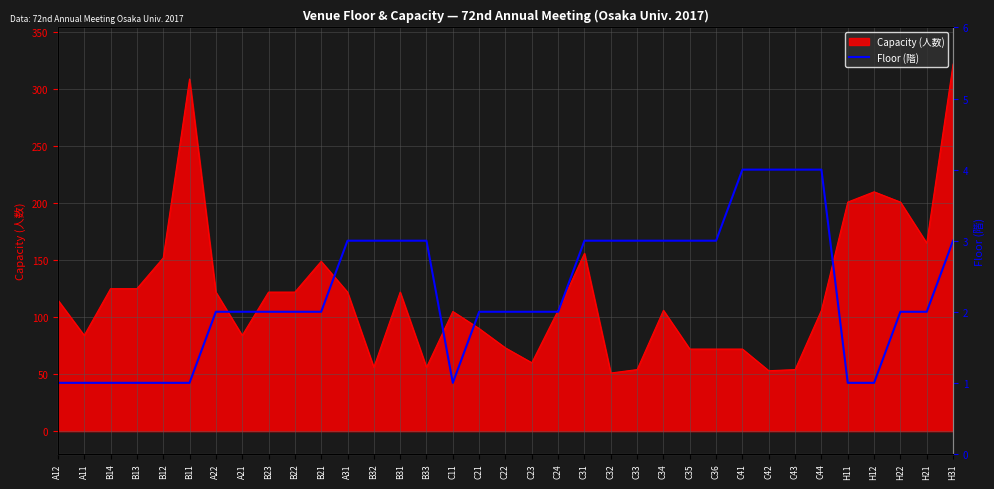

What is the ratio of the value at C23 to the value at H12?

2.0